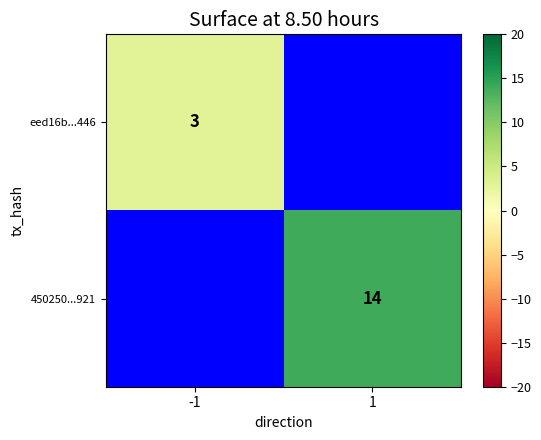

True or false: 450250...921 has a value of 22 at 1.

False